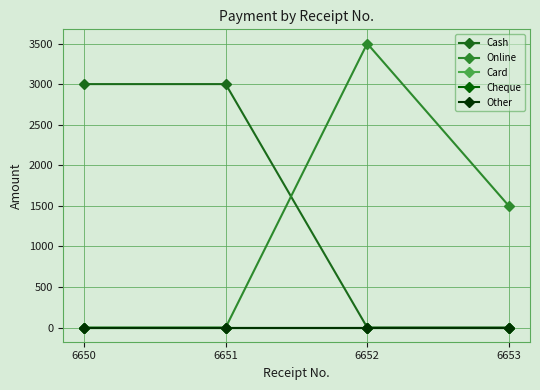

Is this an area chart (filled region under the line)?

No